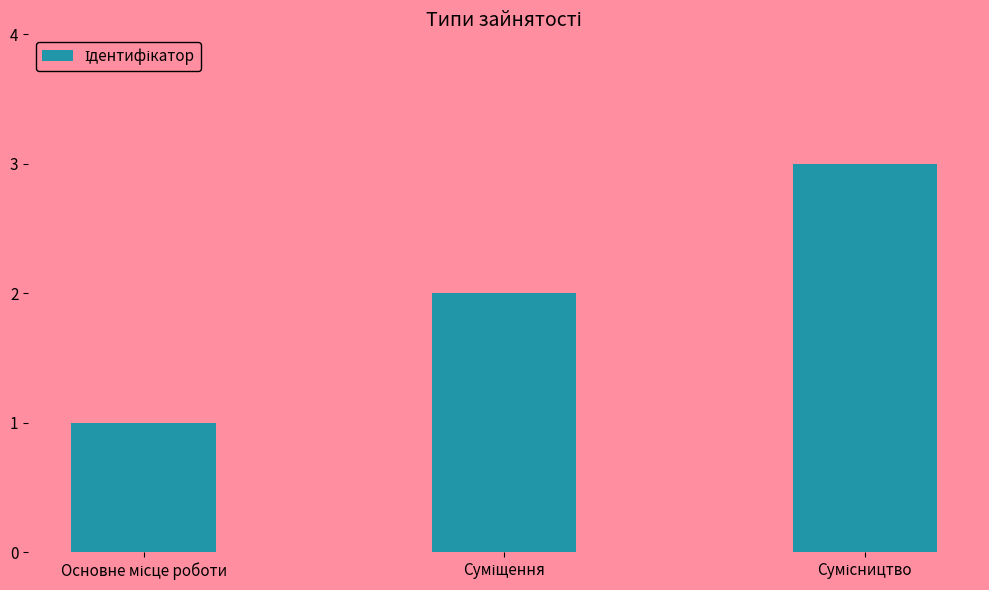

What is the sum of all values?

6